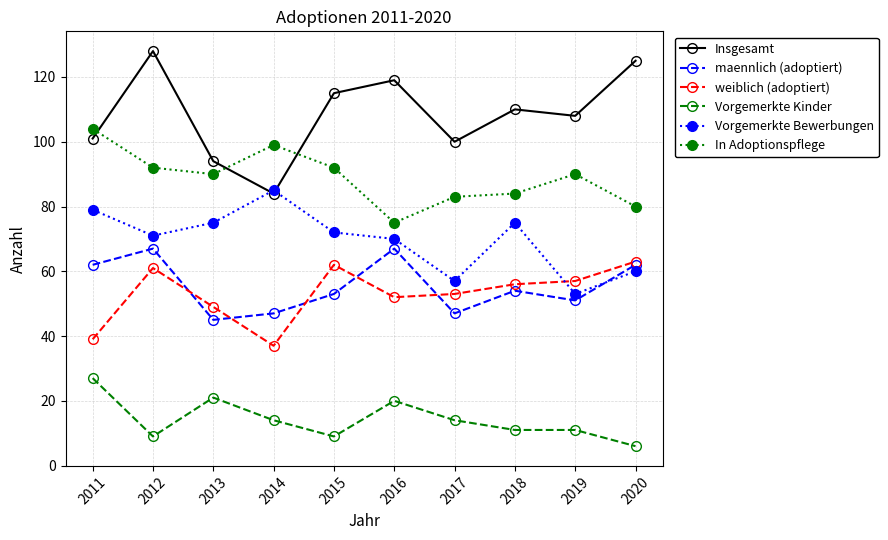

What are all the series names shown in the legend?

Insgesamt, maennlich (adoptiert), weiblich (adoptiert), Vorgemerkte Kinder, Vorgemerkte Bewerbungen, In Adoptionspflege